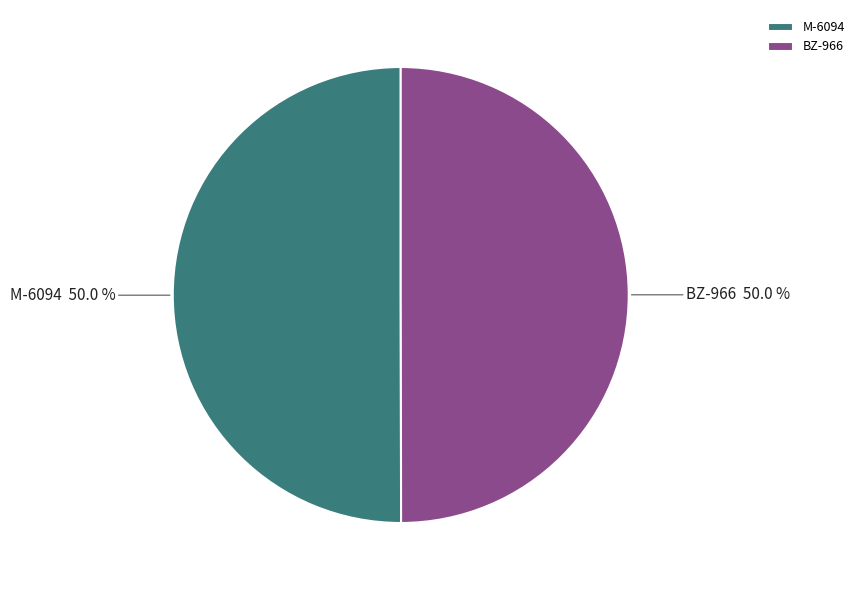

How many slices are in this pie chart?

2